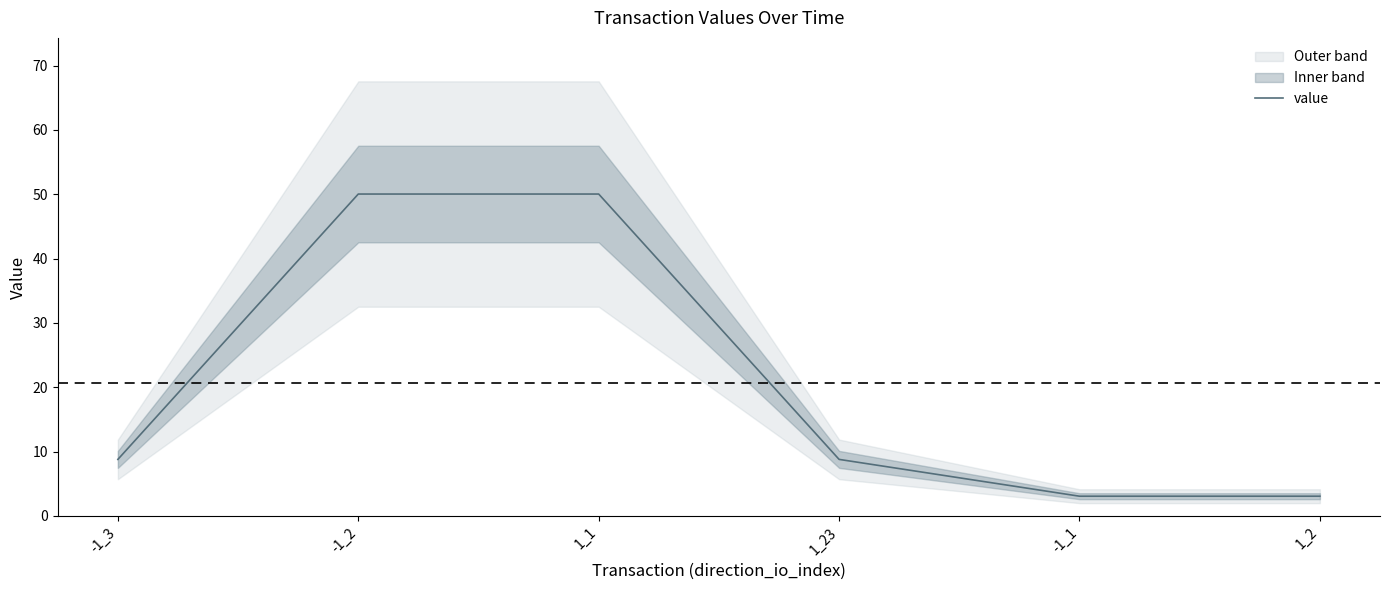

What is the minimum value shown in the chart?

3.1